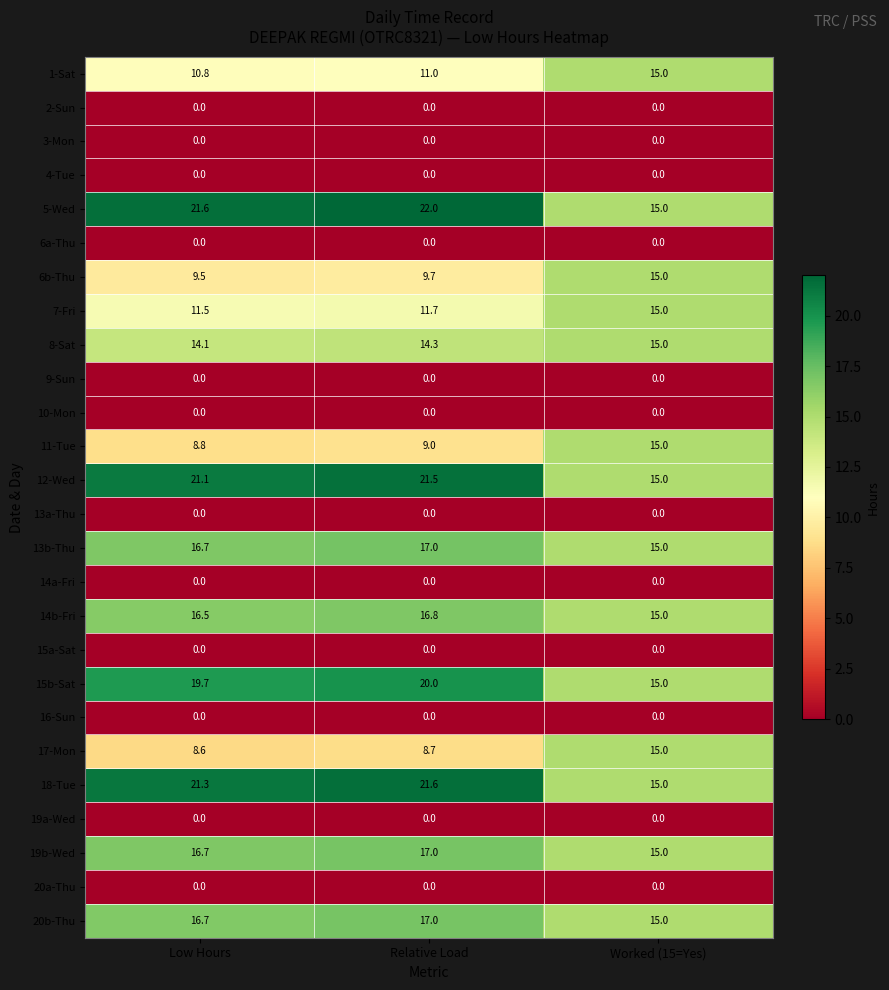

At which label is 18-Tue closest to 18?

Worked (15=Yes)